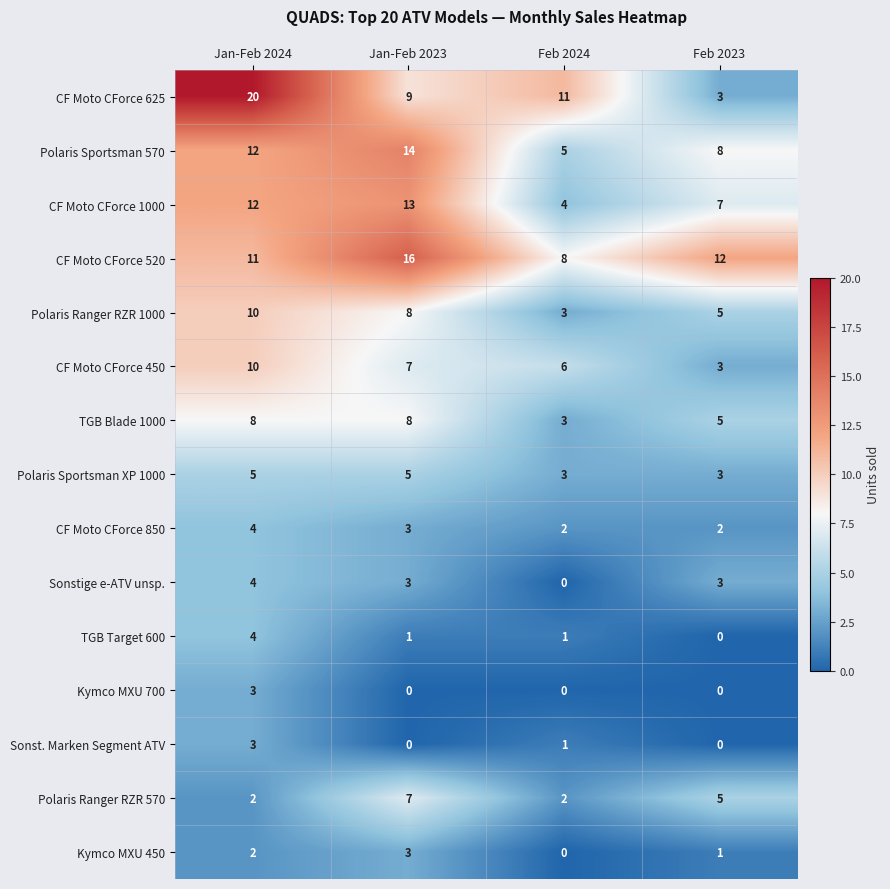

What is the greatest value displayed?

20